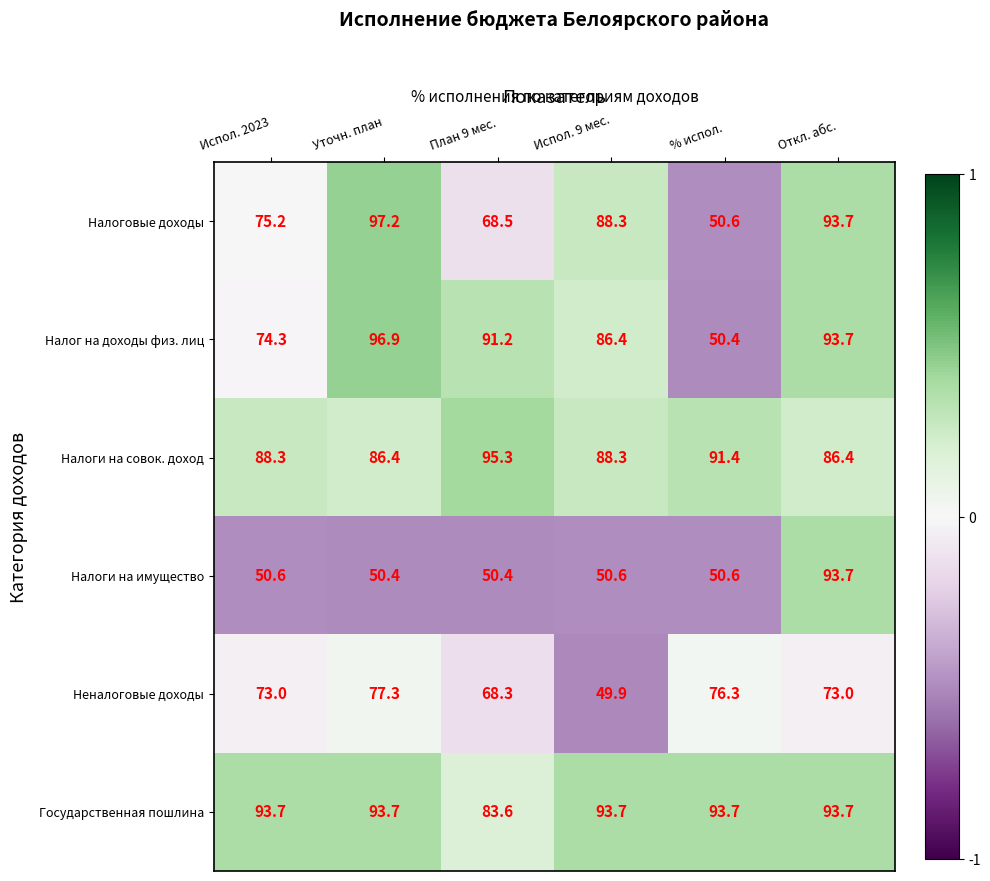

Which category has the lowest value in the Налог на доходы физ. лиц series?

% испол.